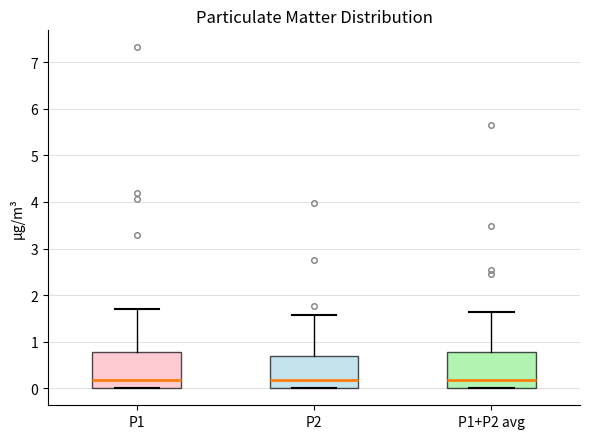

Where does the upper whisker of the box for P2 end on the y-axis? The values are not printed on the chart, so give them approximately, as read against the axis.

1.6